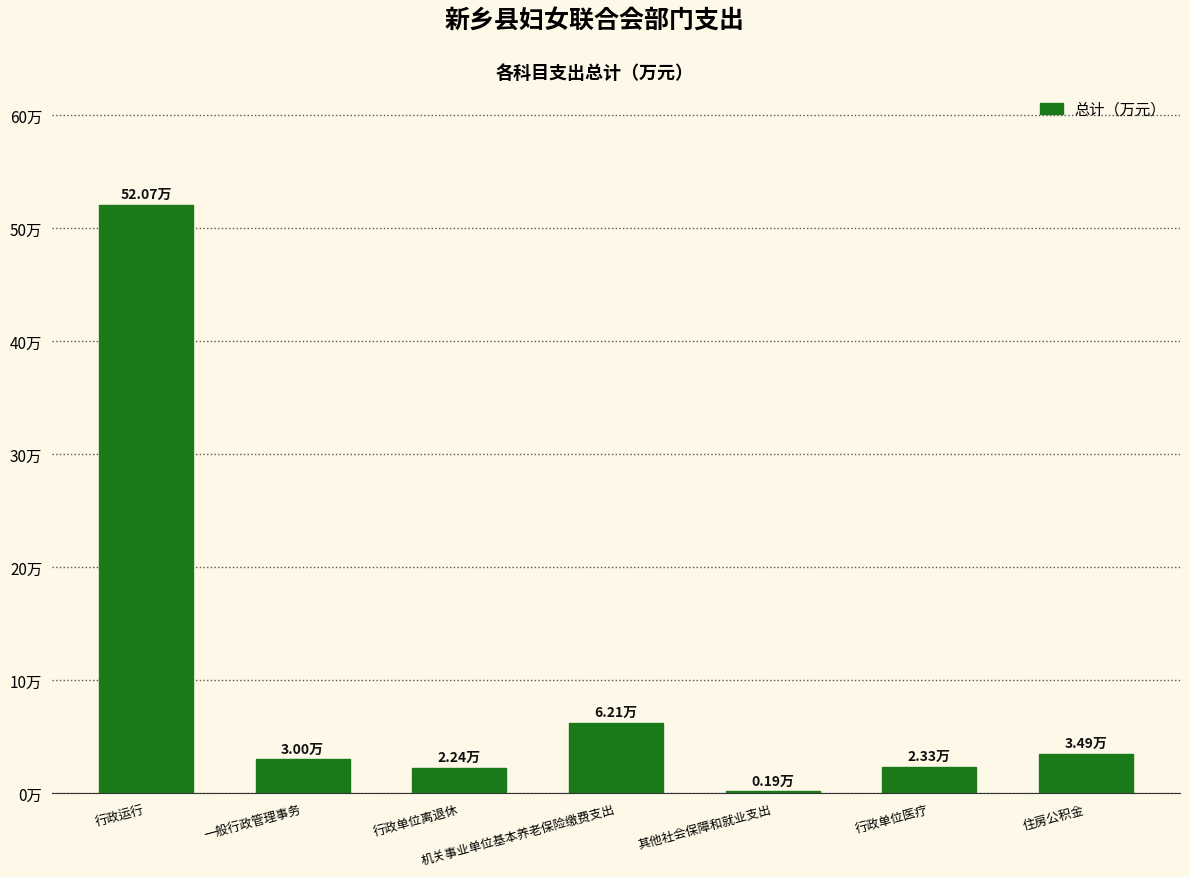

What is the value of the 3rd bar from the left?

2.2